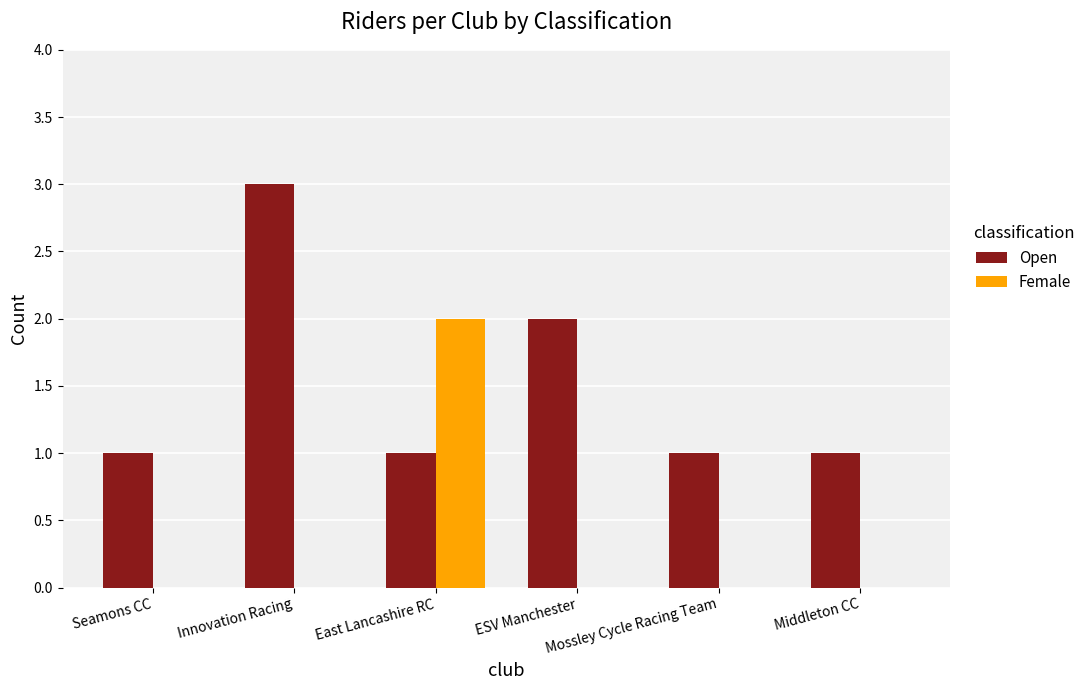

The value of Open at Innovation Racing is 3. True or false?

True